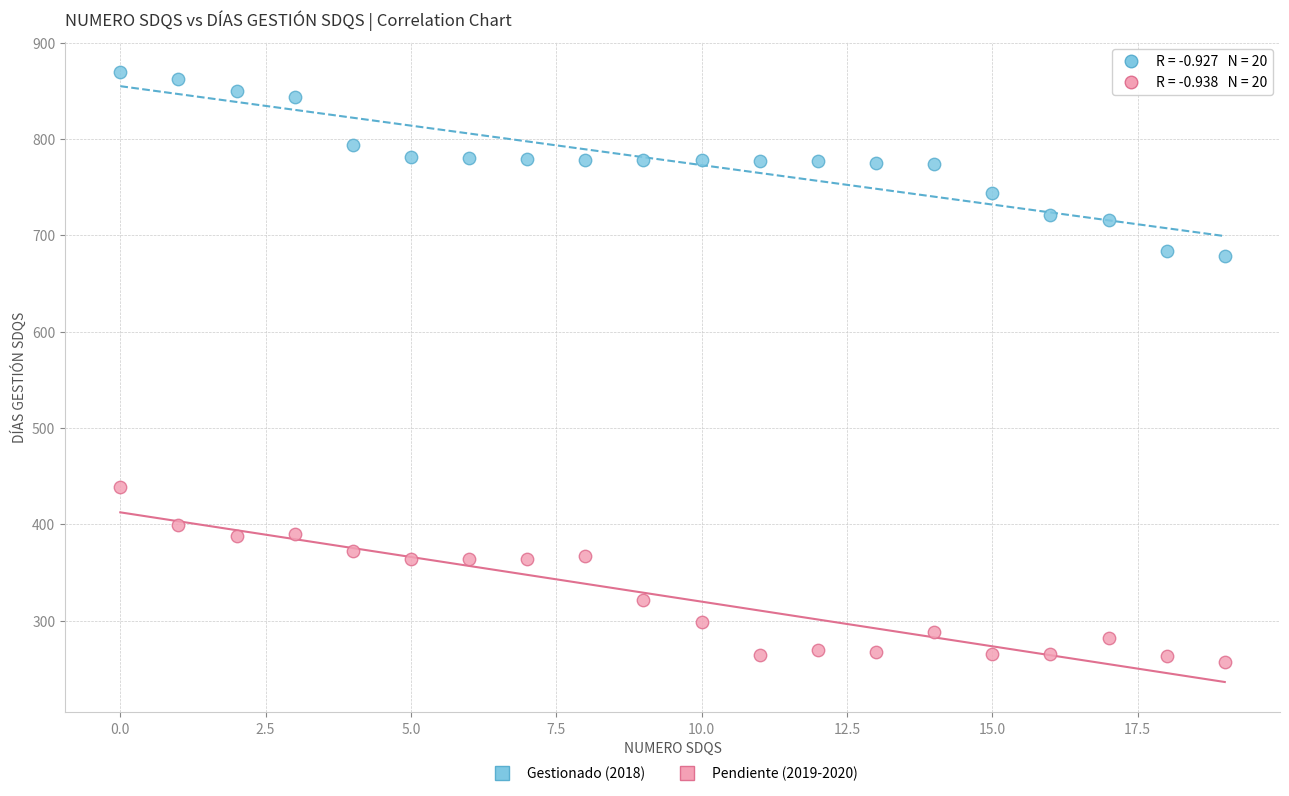

Which series contains the highest Y value?

Gestionado (2018)